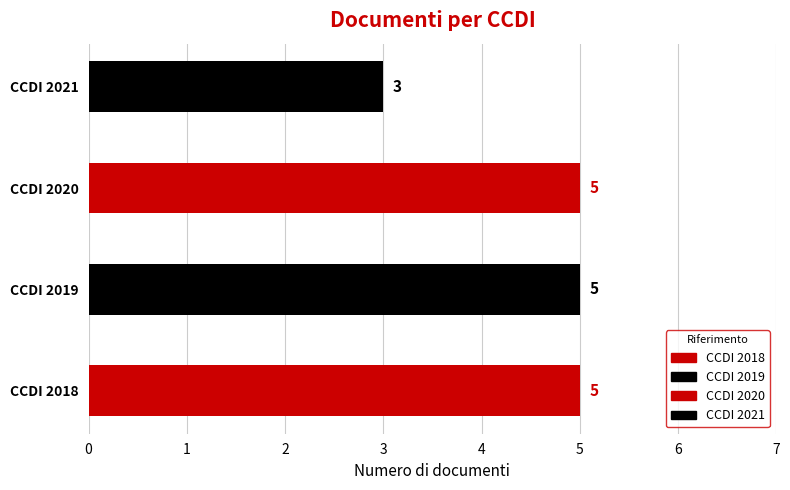

Is it true that the value at CCDI 2021 is 3?

True